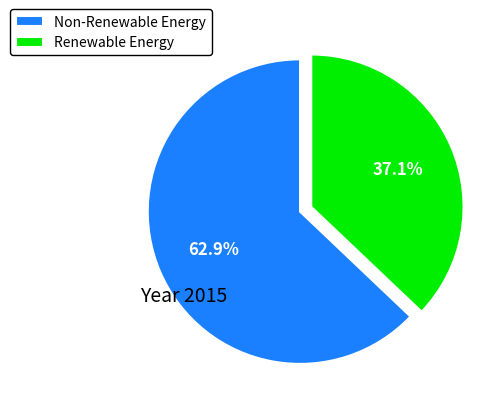

Rank the categories by value from highest to lowest.

Non-Renewable Energy, Renewable Energy